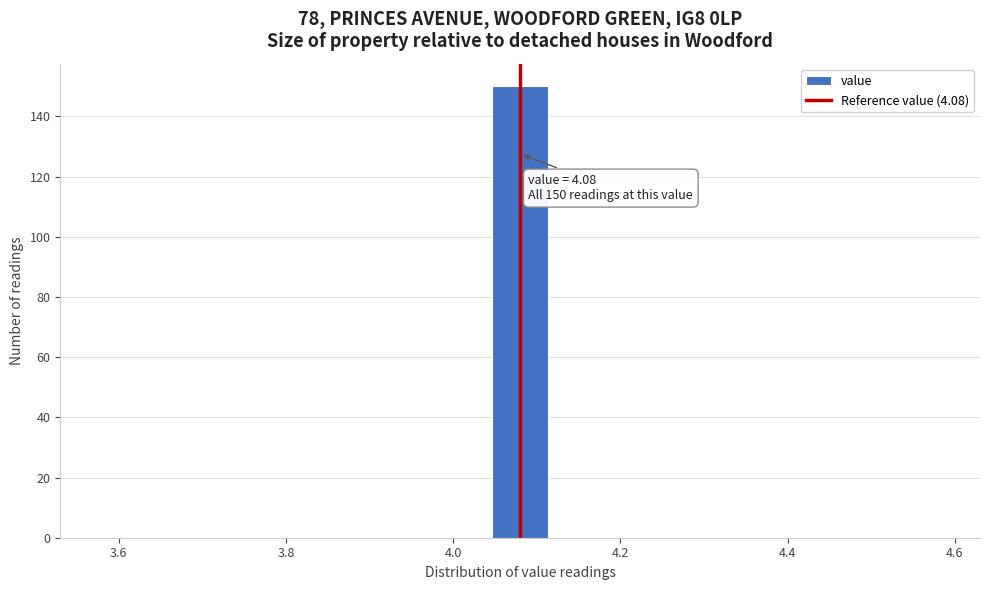

Read against the x-axis, roughly where is the centre of the tallest bar?

4.08